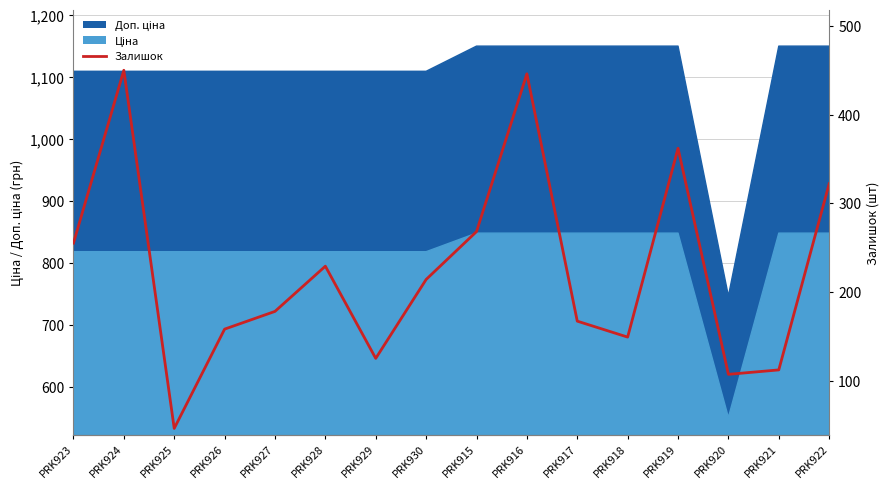

Between PRK920 and PRK926, which is larger?

PRK926